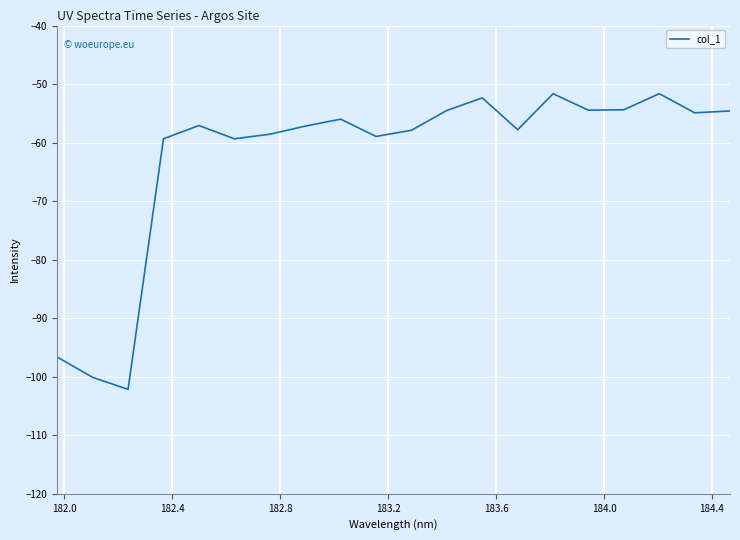

What is the minimum value shown in the chart?

-102.2